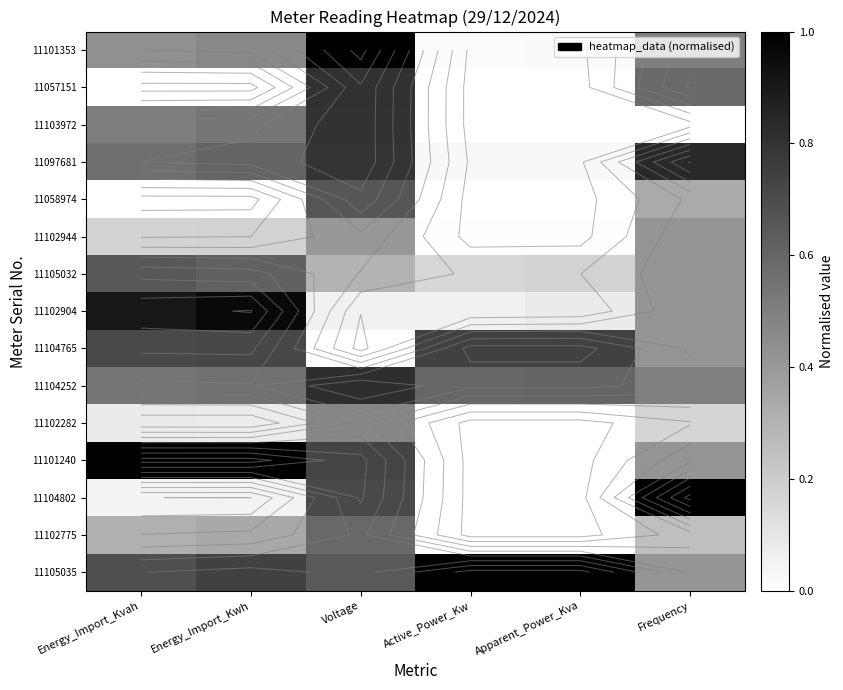

What is the highest value of the 11102775 series?

0.6